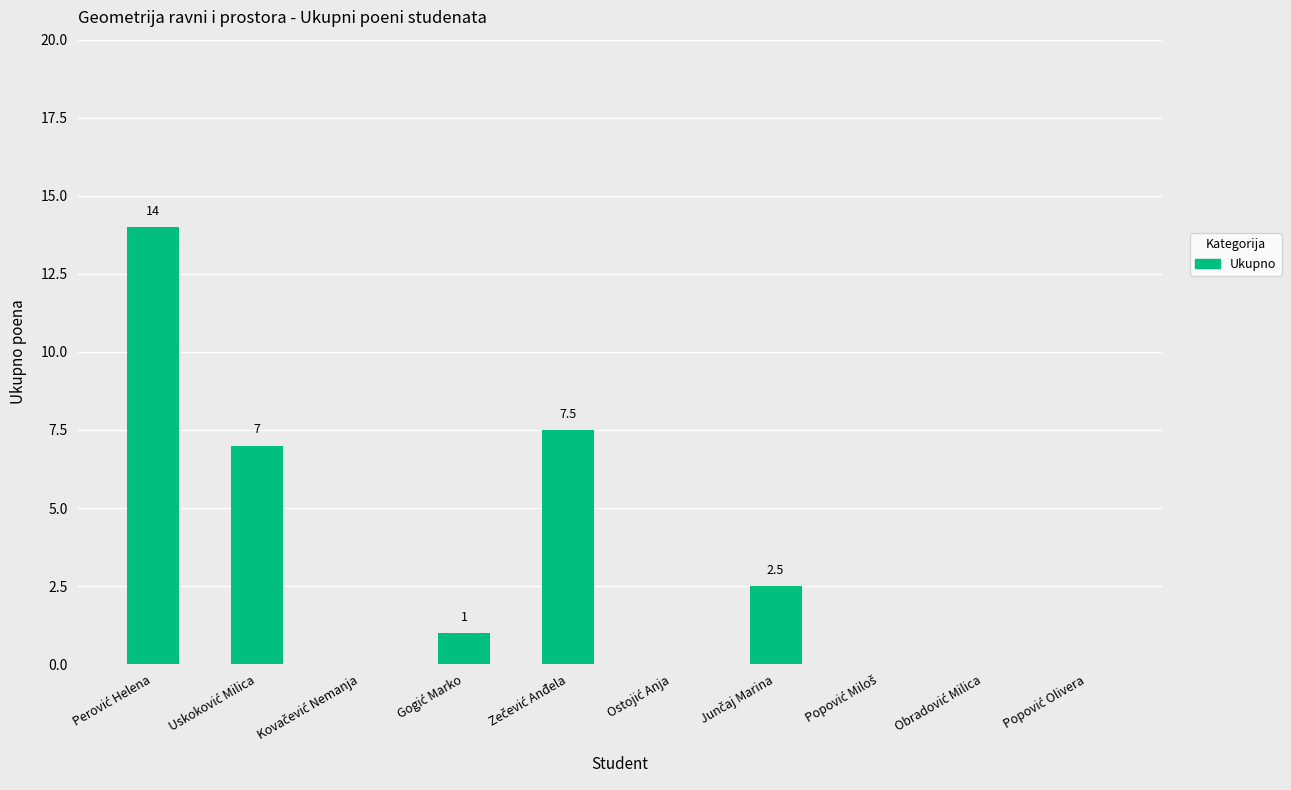

What is the sum of all values?

32.0